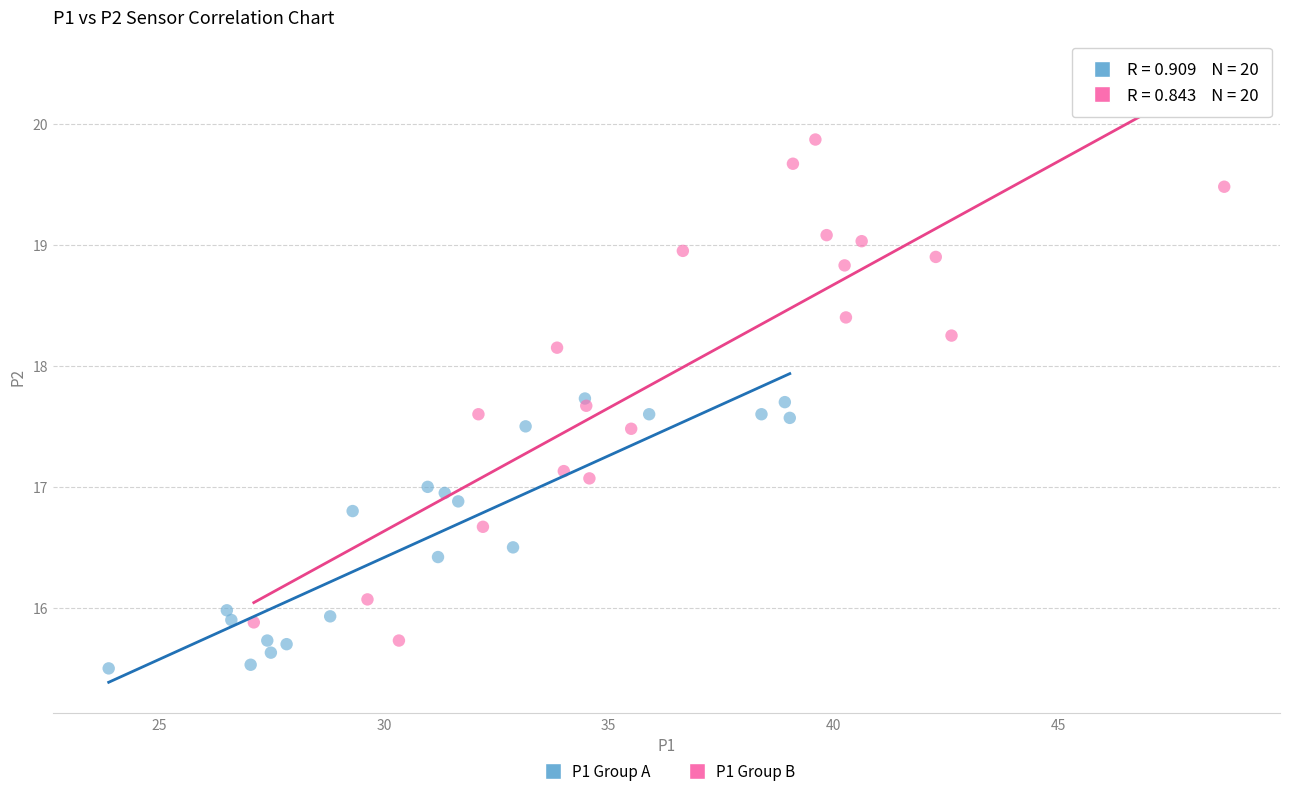

Which series has the widest spread of Y values?

P1 Group B